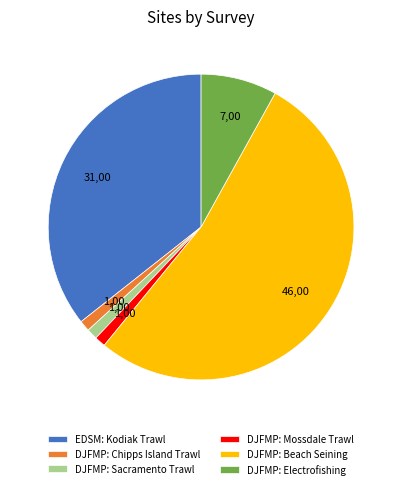

How many slices are in this pie chart?

6